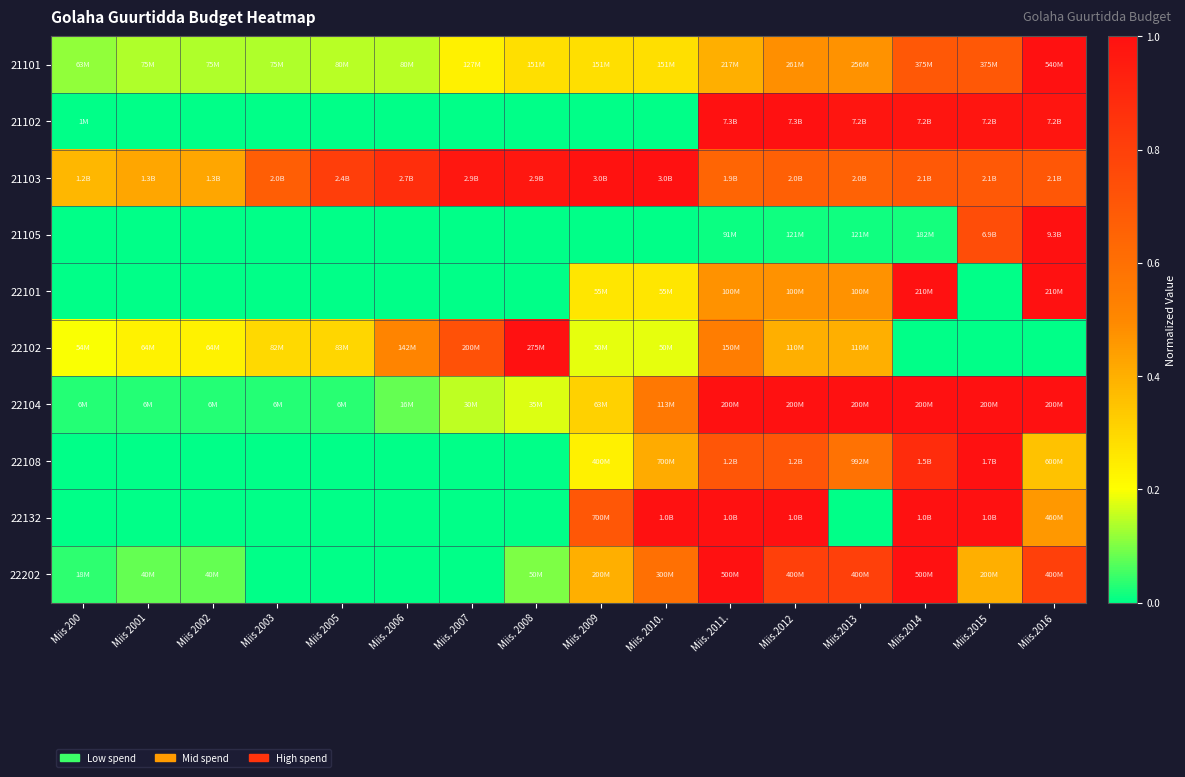

Reading left to right, extract all data points from this chart.

21101: Miis 200=0.1	Miis 2001=0.1	Miis 2002=0.1	Miis 2003=0.1	Miis 2005=0.1	Miis. 2006=0.1	Miis. 2007=0.2	Miis. 2008=0.3	Miis. 2009=0.3	Miis. 2010.=0.3	Miis. 2011.=0.4	Miis.2012=0.5	Miis.2013=0.5	Miis.2014=0.7	Miis.2015=0.7	Miis.2016=1.0
21102: Miis 200=0.0	Miis 2001=0.0	Miis 2002=0.0	Miis 2003=0.0	Miis 2005=0.0	Miis. 2006=0.0	Miis. 2007=0.0	Miis. 2008=0.0	Miis. 2009=0.0	Miis. 2010.=0.0	Miis. 2011.=1.0	Miis.2012=1.0	Miis.2013=1.0	Miis.2014=1.0	Miis.2015=1.0	Miis.2016=1.0
21103: Miis 200=0.4	Miis 2001=0.4	Miis 2002=0.4	Miis 2003=0.7	Miis 2005=0.8	Miis. 2006=0.9	Miis. 2007=1.0	Miis. 2008=1.0	Miis. 2009=1.0	Miis. 2010.=1.0	Miis. 2011.=0.6	Miis.2012=0.7	Miis.2013=0.7	Miis.2014=0.7	Miis.2015=0.7	Miis.2016=0.7
21105: Miis 200=0.0	Miis 2001=0.0	Miis 2002=0.0	Miis 2003=0.0	Miis 2005=0.0	Miis. 2006=0.0	Miis. 2007=0.0	Miis. 2008=0.0	Miis. 2009=0.0	Miis. 2010.=0.0	Miis. 2011.=0.0	Miis.2012=0.0	Miis.2013=0.0	Miis.2014=0.0	Miis.2015=0.7	Miis.2016=1.0
22101: Miis 200=0.0	Miis 2001=0.0	Miis 2002=0.0	Miis 2003=0.0	Miis 2005=0.0	Miis. 2006=0.0	Miis. 2007=0.0	Miis. 2008=0.0	Miis. 2009=0.3	Miis. 2010.=0.3	Miis. 2011.=0.5	Miis.2012=0.5	Miis.2013=0.5	Miis.2014=1.0	Miis.2015=0.0	Miis.2016=1.0
22102: Miis 200=0.2	Miis 2001=0.2	Miis 2002=0.2	Miis 2003=0.3	Miis 2005=0.3	Miis. 2006=0.5	Miis. 2007=0.7	Miis. 2008=1.0	Miis. 2009=0.2	Miis. 2010.=0.2	Miis. 2011.=0.5	Miis.2012=0.4	Miis.2013=0.4	Miis.2014=0.0	Miis.2015=0.0	Miis.2016=0.0
22104: Miis 200=0.0	Miis 2001=0.0	Miis 2002=0.0	Miis 2003=0.0	Miis 2005=0.0	Miis. 2006=0.1	Miis. 2007=0.1	Miis. 2008=0.2	Miis. 2009=0.3	Miis. 2010.=0.6	Miis. 2011.=1.0	Miis.2012=1.0	Miis.2013=1.0	Miis.2014=1.0	Miis.2015=1.0	Miis.2016=1.0
22108: Miis 200=0.0	Miis 2001=0.0	Miis 2002=0.0	Miis 2003=0.0	Miis 2005=0.0	Miis. 2006=0.0	Miis. 2007=0.0	Miis. 2008=0.0	Miis. 2009=0.2	Miis. 2010.=0.4	Miis. 2011.=0.7	Miis.2012=0.7	Miis.2013=0.6	Miis.2014=0.9	Miis.2015=1.0	Miis.2016=0.4
22132: Miis 200=0.0	Miis 2001=0.0	Miis 2002=0.0	Miis 2003=0.0	Miis 2005=0.0	Miis. 2006=0.0	Miis. 2007=0.0	Miis. 2008=0.0	Miis. 2009=0.7	Miis. 2010.=1.0	Miis. 2011.=1.0	Miis.2012=1.0	Miis.2013=0.0	Miis.2014=1.0	Miis.2015=1.0	Miis.2016=0.5
22202: Miis 200=0.0	Miis 2001=0.1	Miis 2002=0.1	Miis 2003=0.0	Miis 2005=0.0	Miis. 2006=0.0	Miis. 2007=0.0	Miis. 2008=0.1	Miis. 2009=0.4	Miis. 2010.=0.6	Miis. 2011.=1.0	Miis.2012=0.8	Miis.2013=0.8	Miis.2014=1.0	Miis.2015=0.4	Miis.2016=0.8